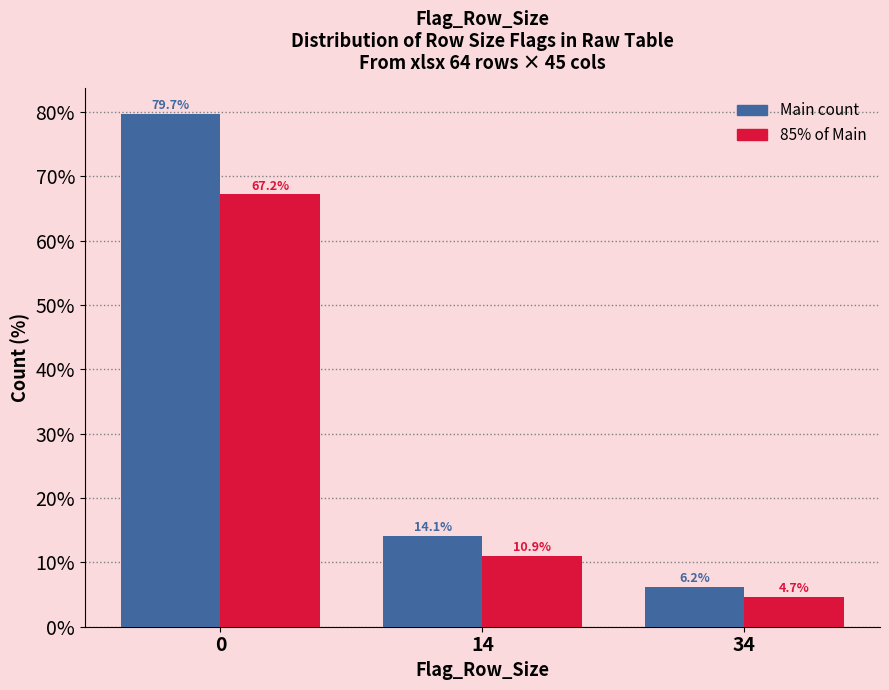

What is the total value across all series at 14?

25.0